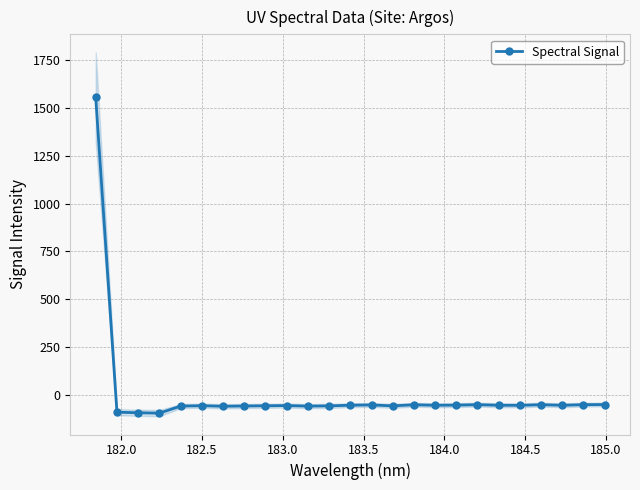

What is the value of the Spectral Signal point at the 1st from the left?

1555.5